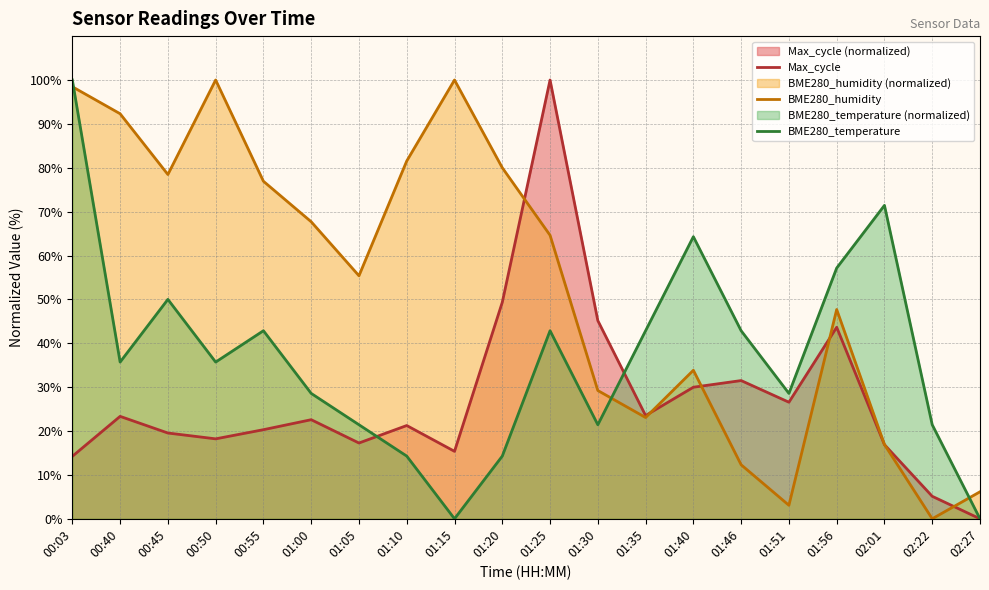

Which series has the widest spread of values?

Max_cycle